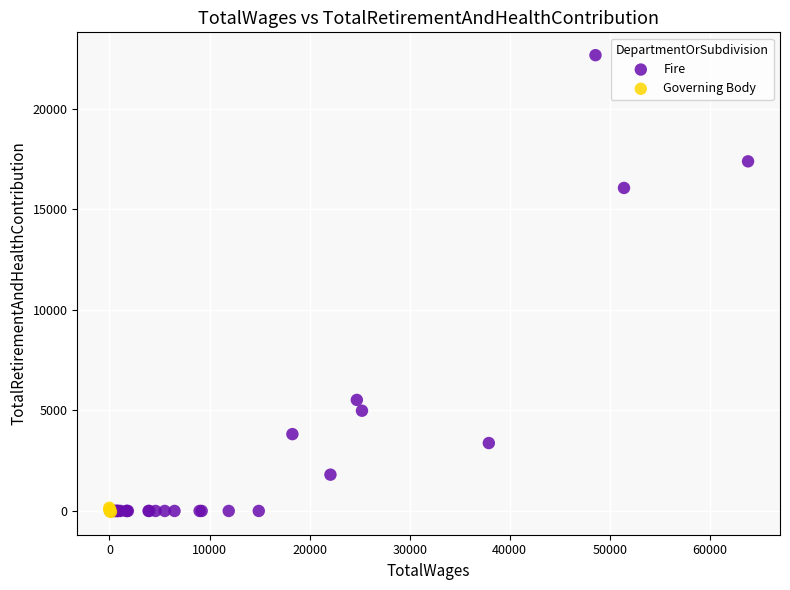

Which series has the widest spread of Y values?

Fire